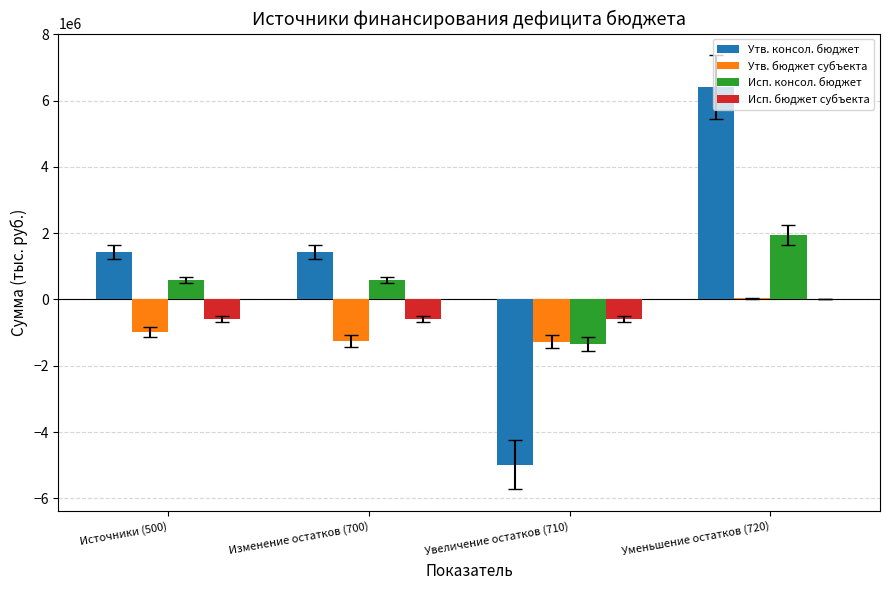

What is the maximum value shown in the chart?

6404067.1